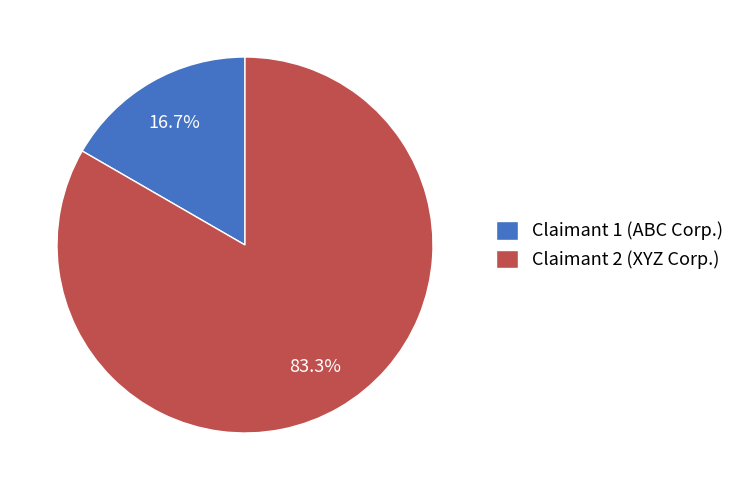

Rank the categories by value from lowest to highest.

Claimant 1 (ABC Corp.), Claimant 2 (XYZ Corp.)